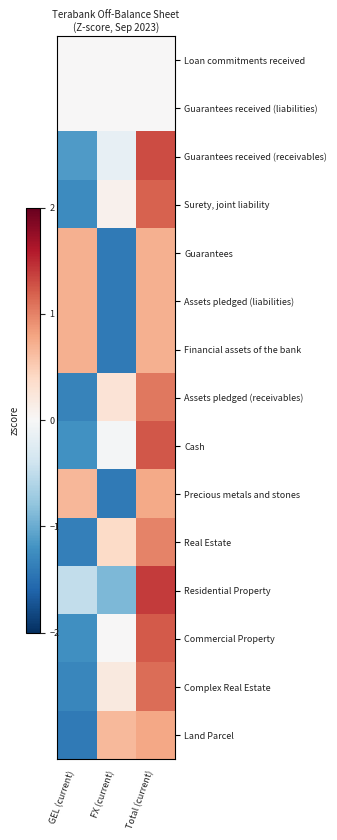

List the series in order of their peak value, highest first.

Residential Property, Guarantees received (receivables), Cash, Commercial Property, Surety, joint liability, Complex Real Estate, Assets pledged (receivables), Real Estate, Land Parcel, Precious metals and stones, Guarantees, Assets pledged (liabilities), Financial assets of the bank, Loan commitments received, Guarantees received (liabilities)